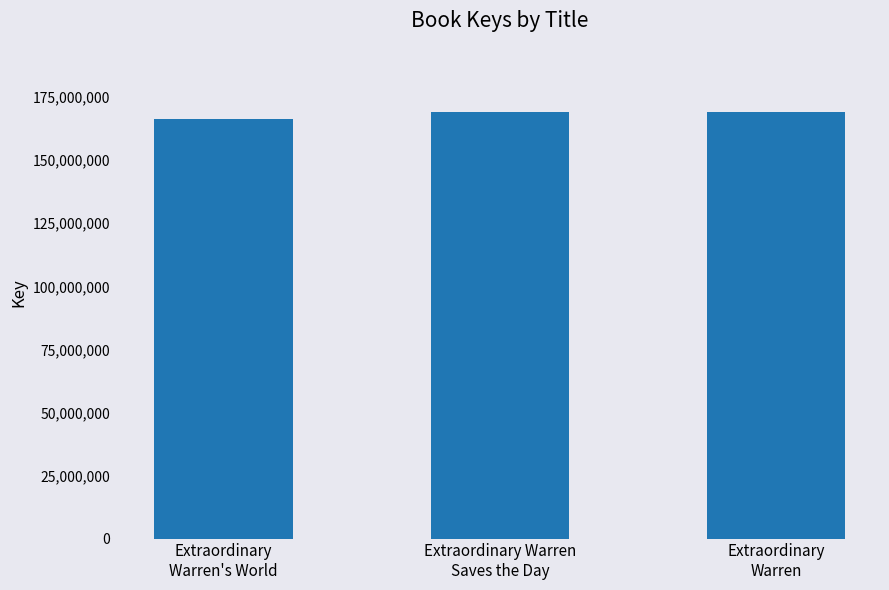

Is it true that the value at Extraordinary
Warren's World is 166477979?

True